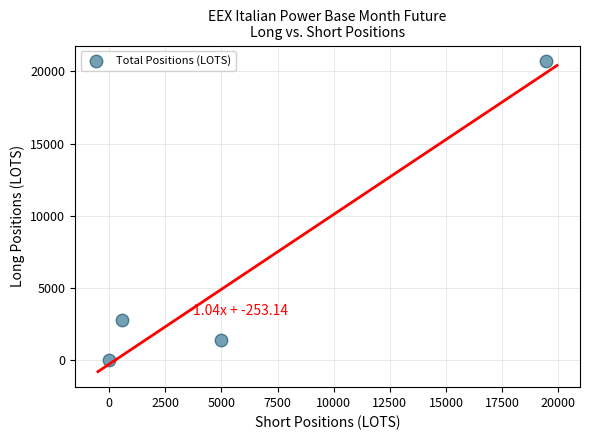

What Y value in the scatter plot is closest to 10350?

2764.9